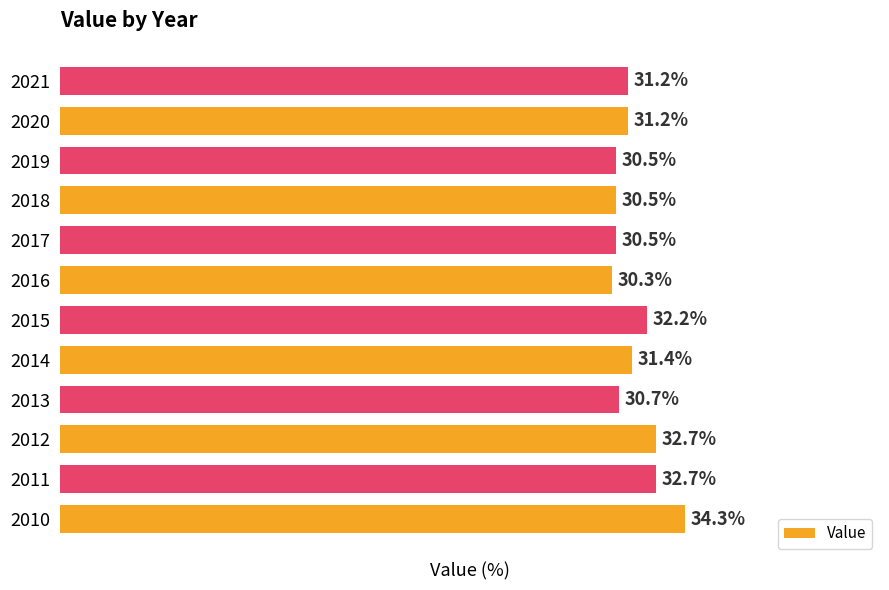

What is the difference between the second highest and second lowest values?

2.2